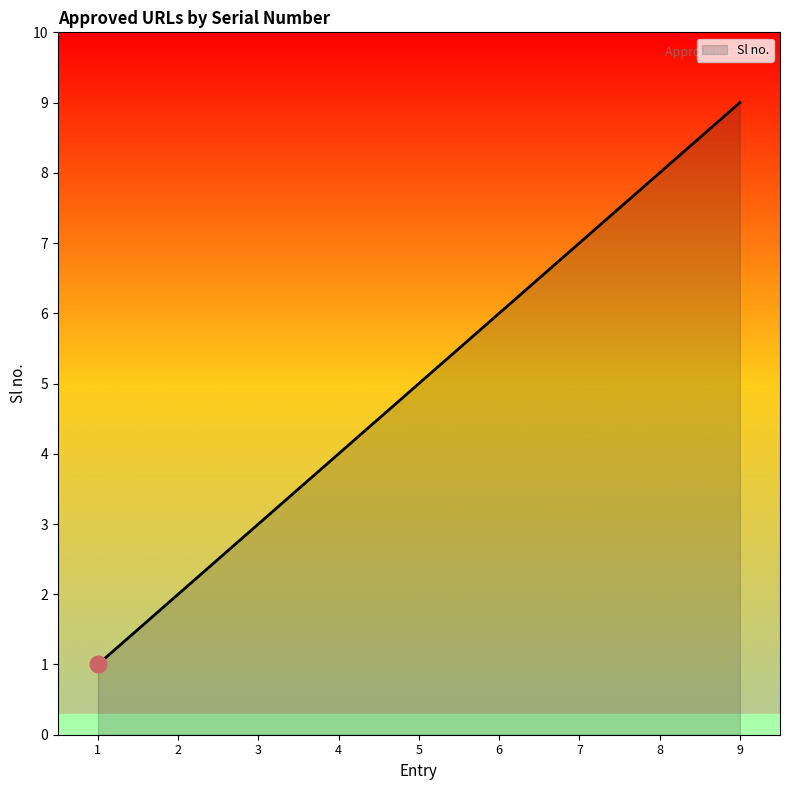

How many lines are shown in the chart?

1